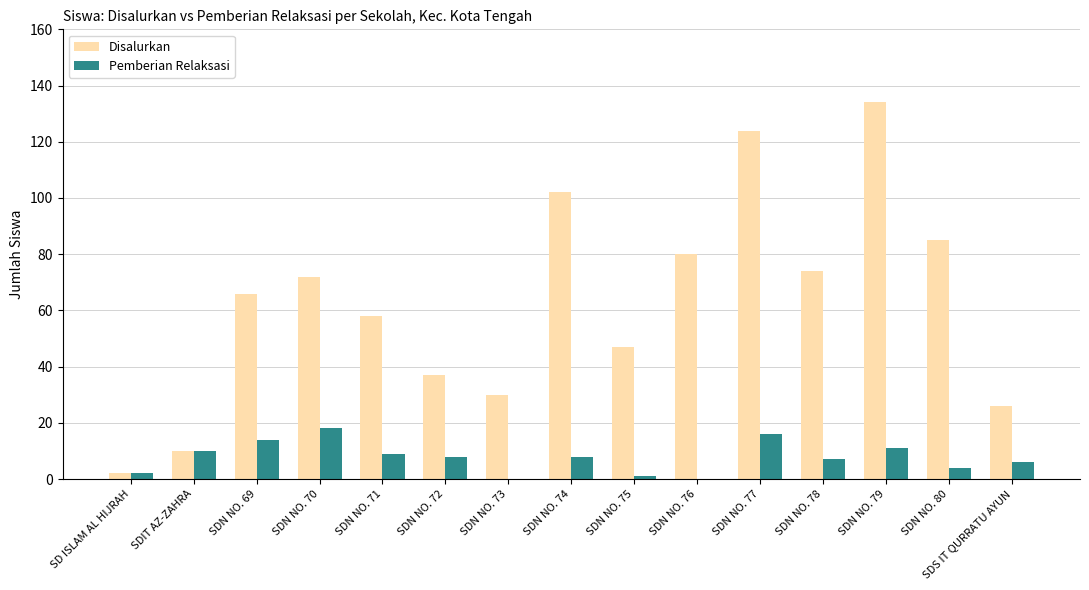

Which category has the highest value across all series?

SDN NO. 79